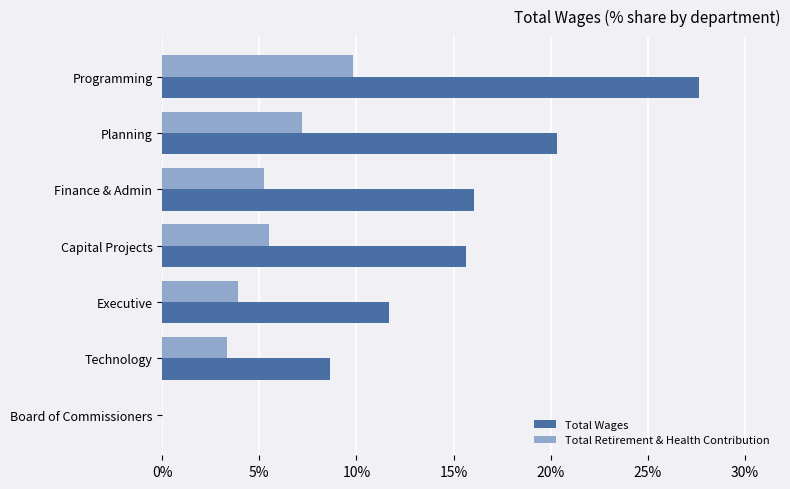

What are all the series names shown in the legend?

Total Wages, Total Retirement & Health Contribution